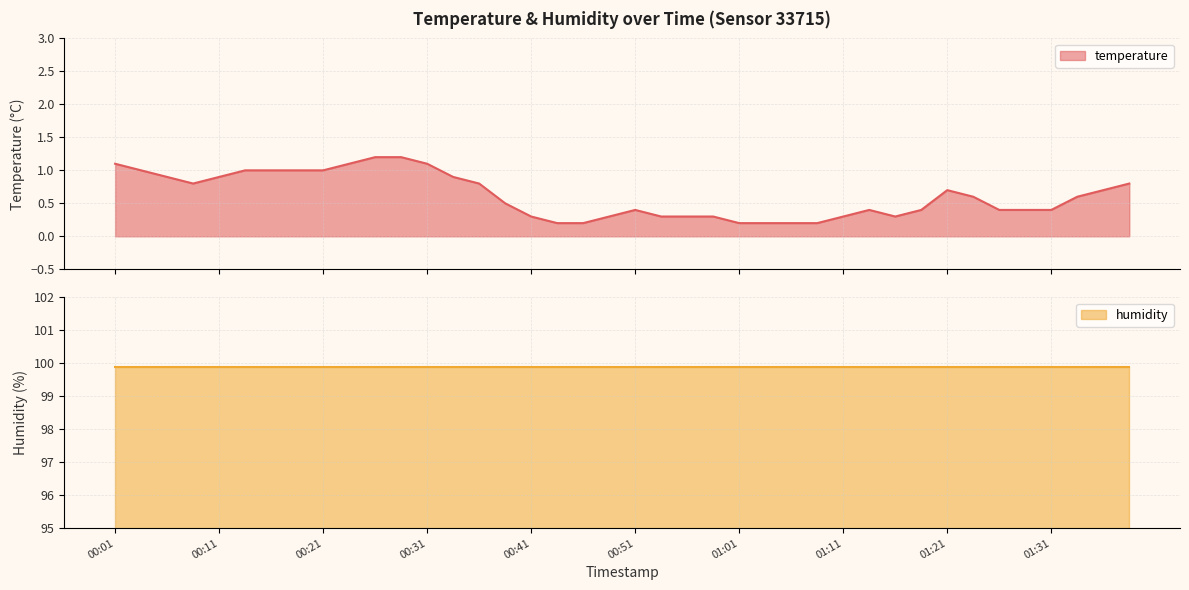

What is the difference between the second highest and second lowest values?

1.0